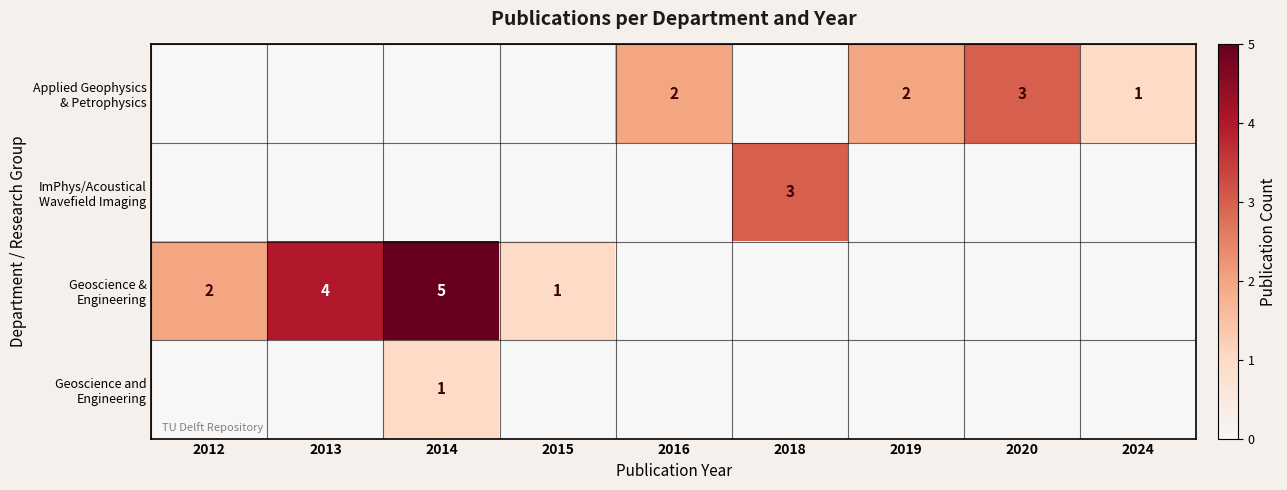

How many ImPhys/Acoustical Wavefield Imaging values are between 0 and 1?

8